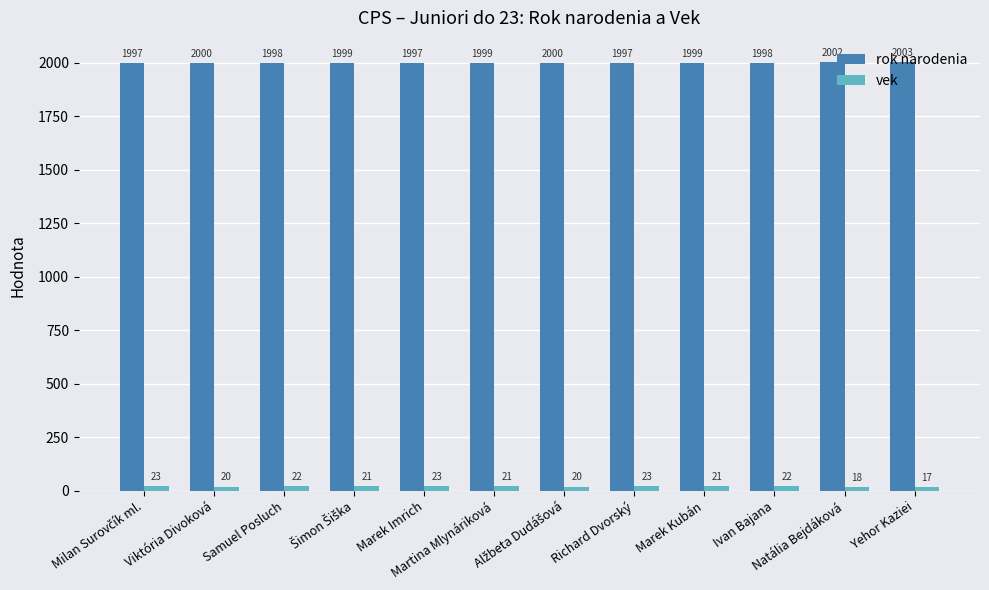

Rank the series by their average value, from lowest to highest.

vek, rok narodenia